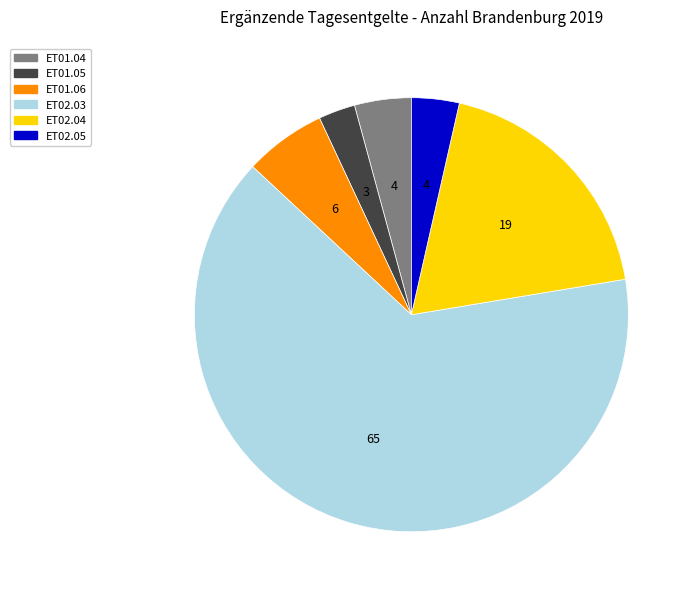

Which slice is the largest?

ET02.03